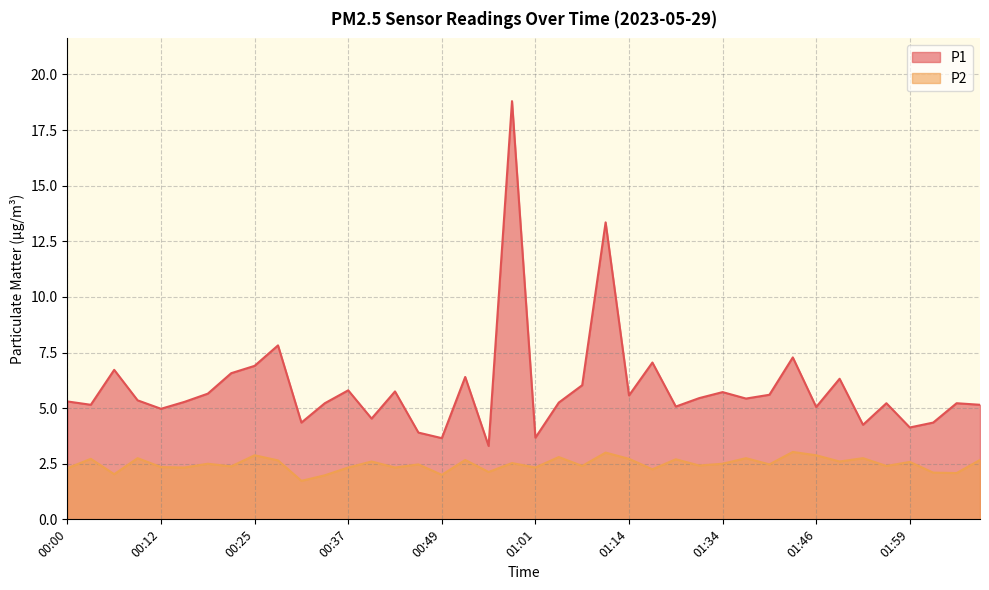

Which has a higher value, 00:52 or 01:52?

00:52